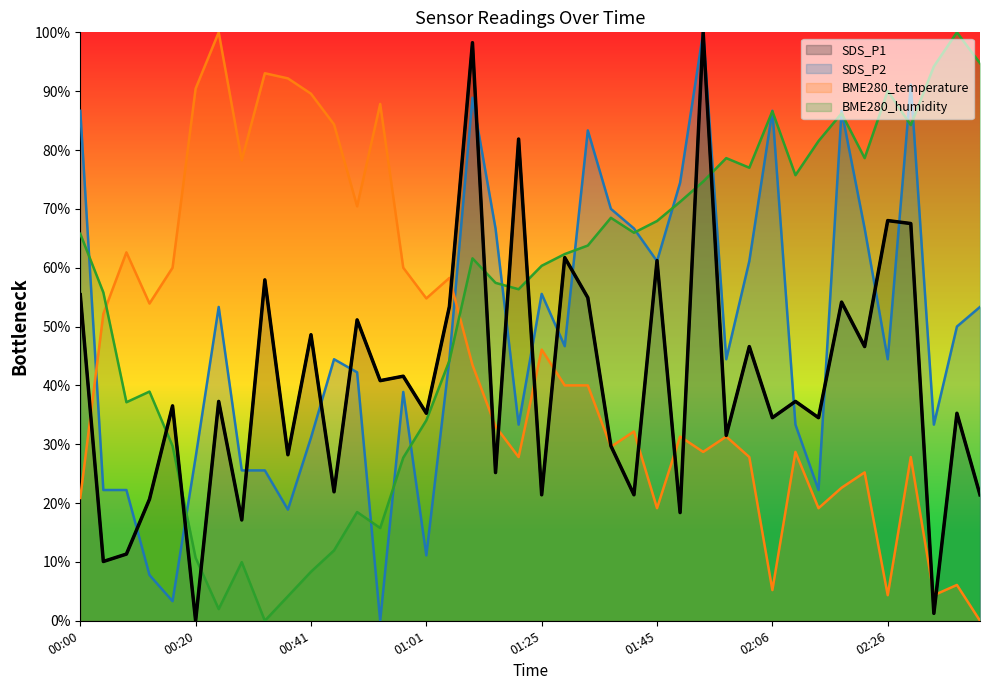

Which series changed the most between 01:21 and 02:42?

SDS_P1